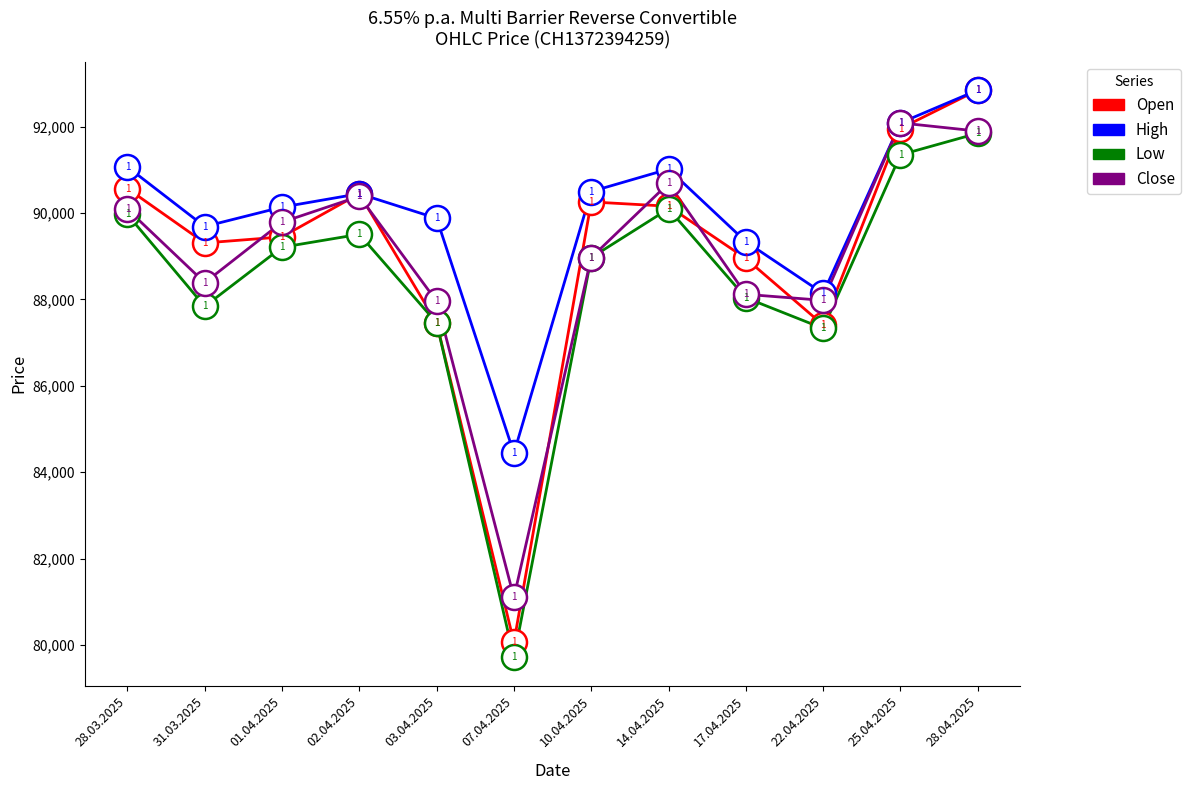

True or false: Open has more than 2 points higher than both neighbors.

False